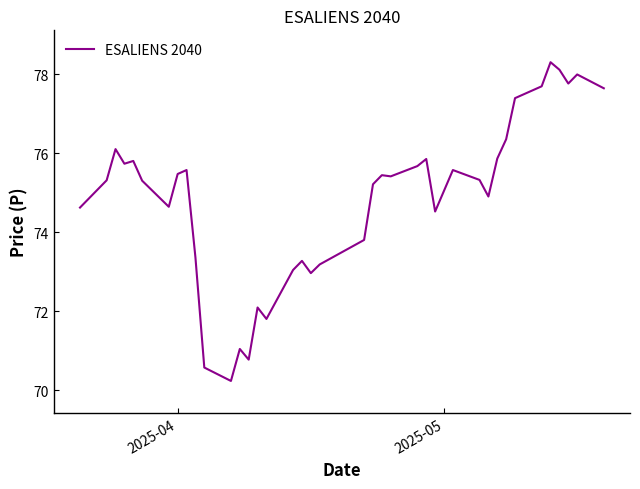

What is the smallest value displayed?

70.2